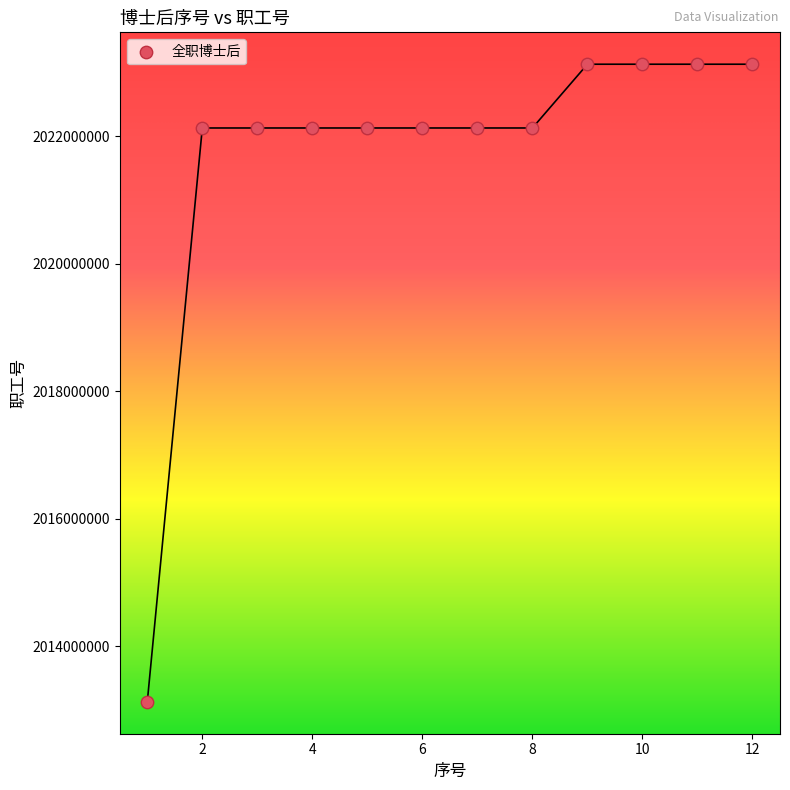

What is the average Y value?

2021713385